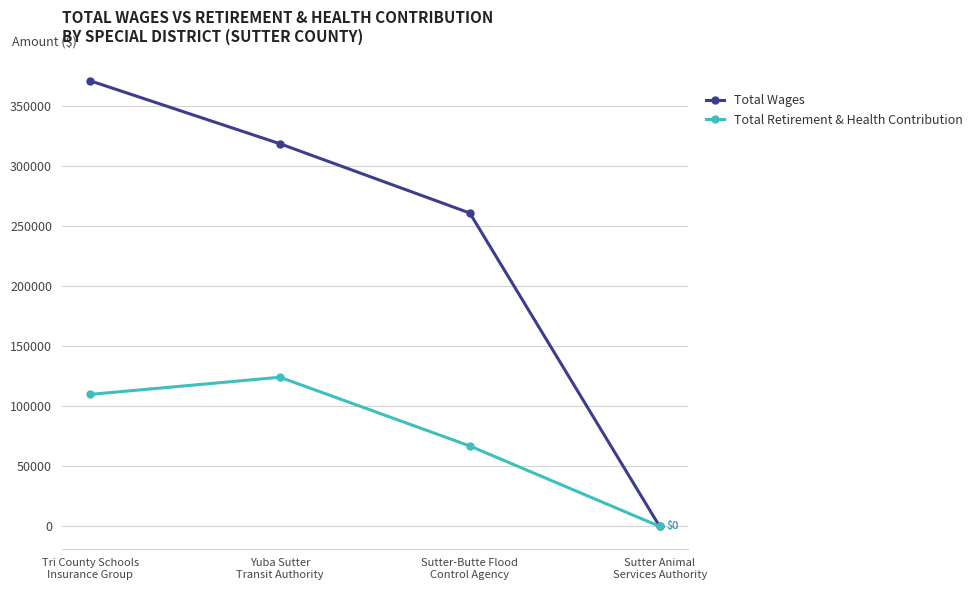

At which label does Total Wages first exceed 318200?

Tri County Schools
Insurance Group